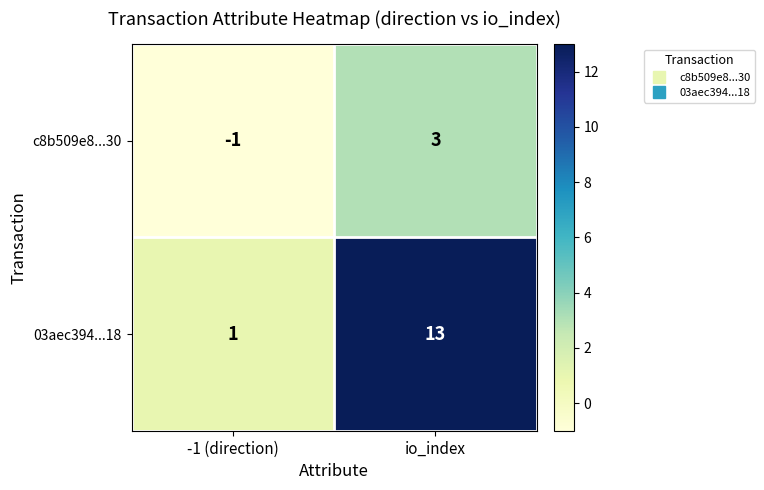

The 03aec394...18 series shows 1 at -1 (direction). True or false?

True